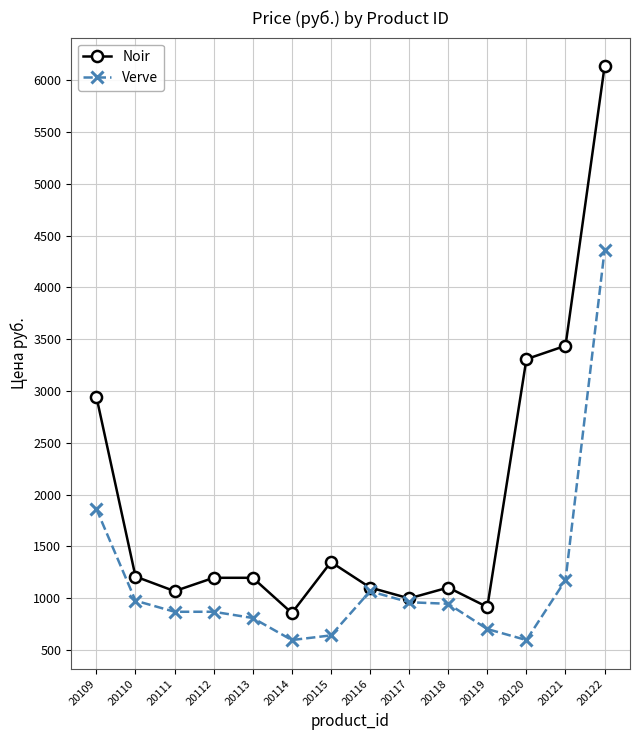

How many series are shown in this chart?

2